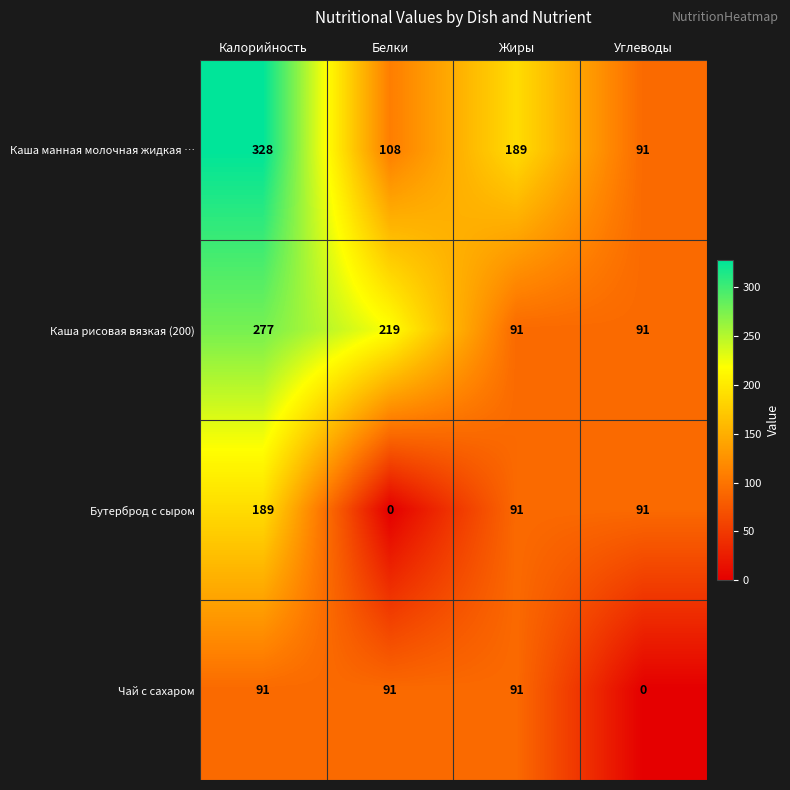

What is the sum of all Чай с сахаром values?

273